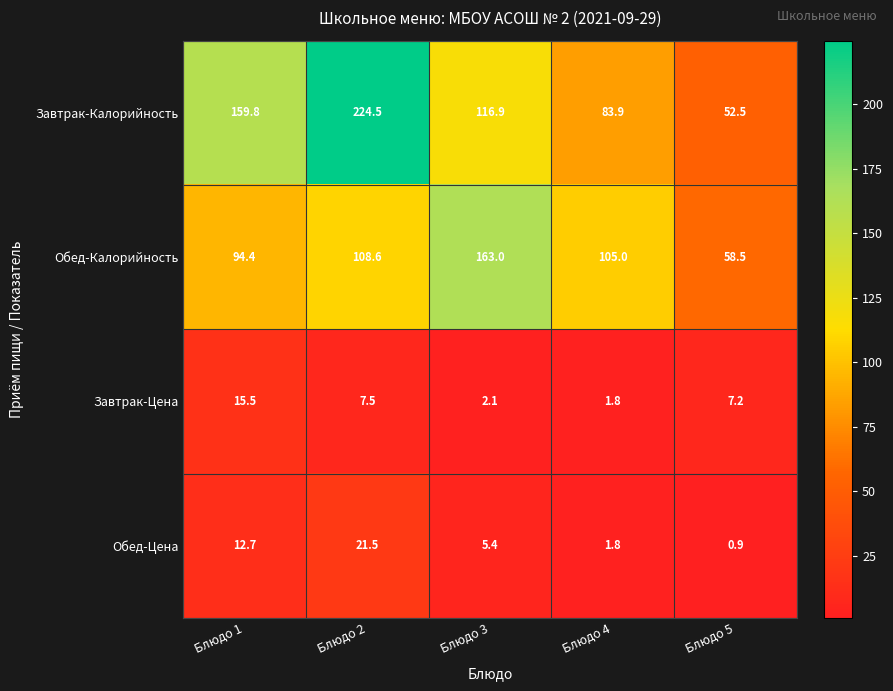

Reading left to right, transcribe all the data shown in this chart.

Завтрак-Калорийность: 159.8	224.5	116.9	83.9	52.5
Обед-Калорийность: 94.4	108.6	163.0	105.0	58.5
Завтрак-Цена: 15.5	7.5	2.1	1.8	7.2
Обед-Цена: 12.7	21.5	5.4	1.8	0.9